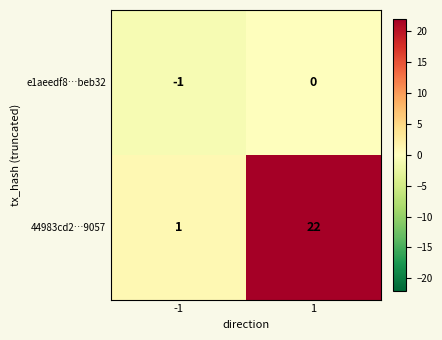

Is it true that e1aeedf8…beb32 equals 0 at 1?

True